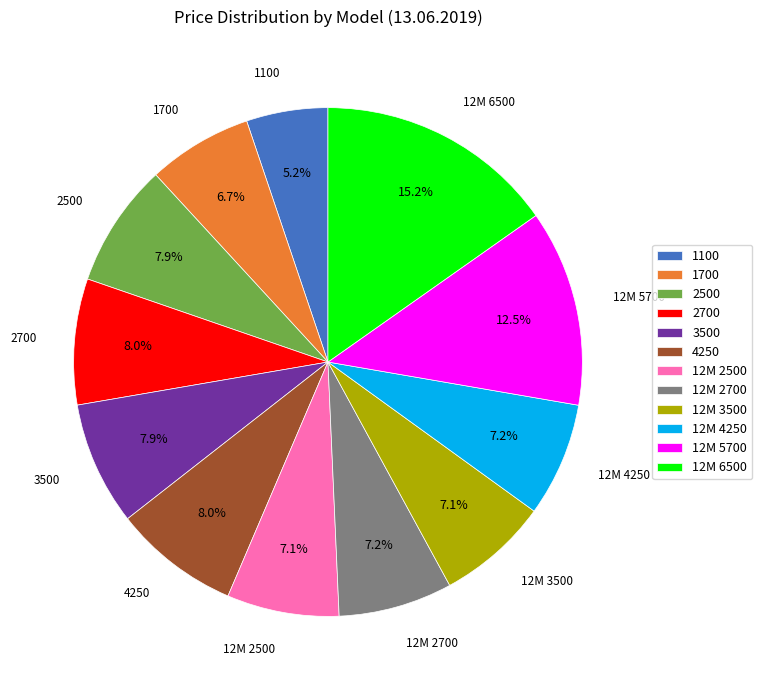

True or false: 12M 4250 accounts for 7% of the total.

True